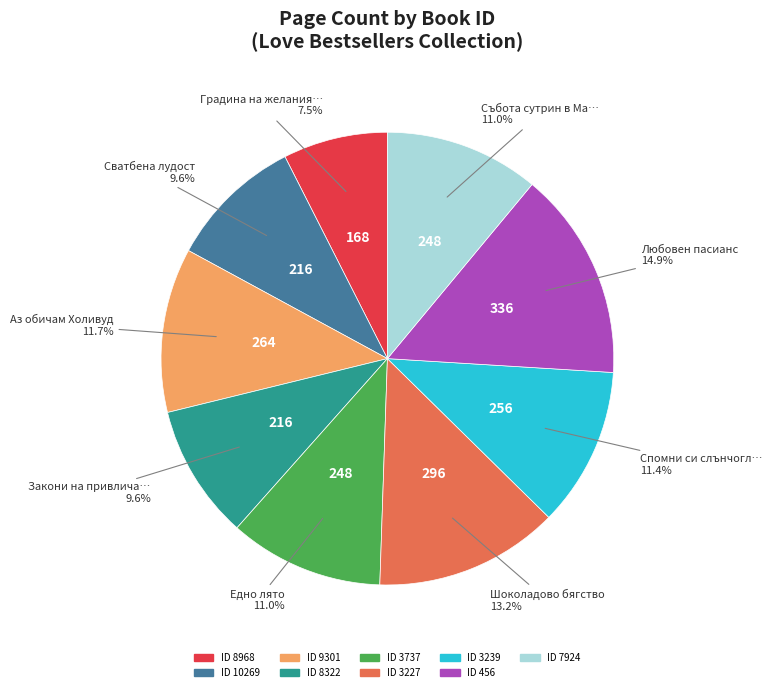

Is there any slice that represents more than half of the pie?

No